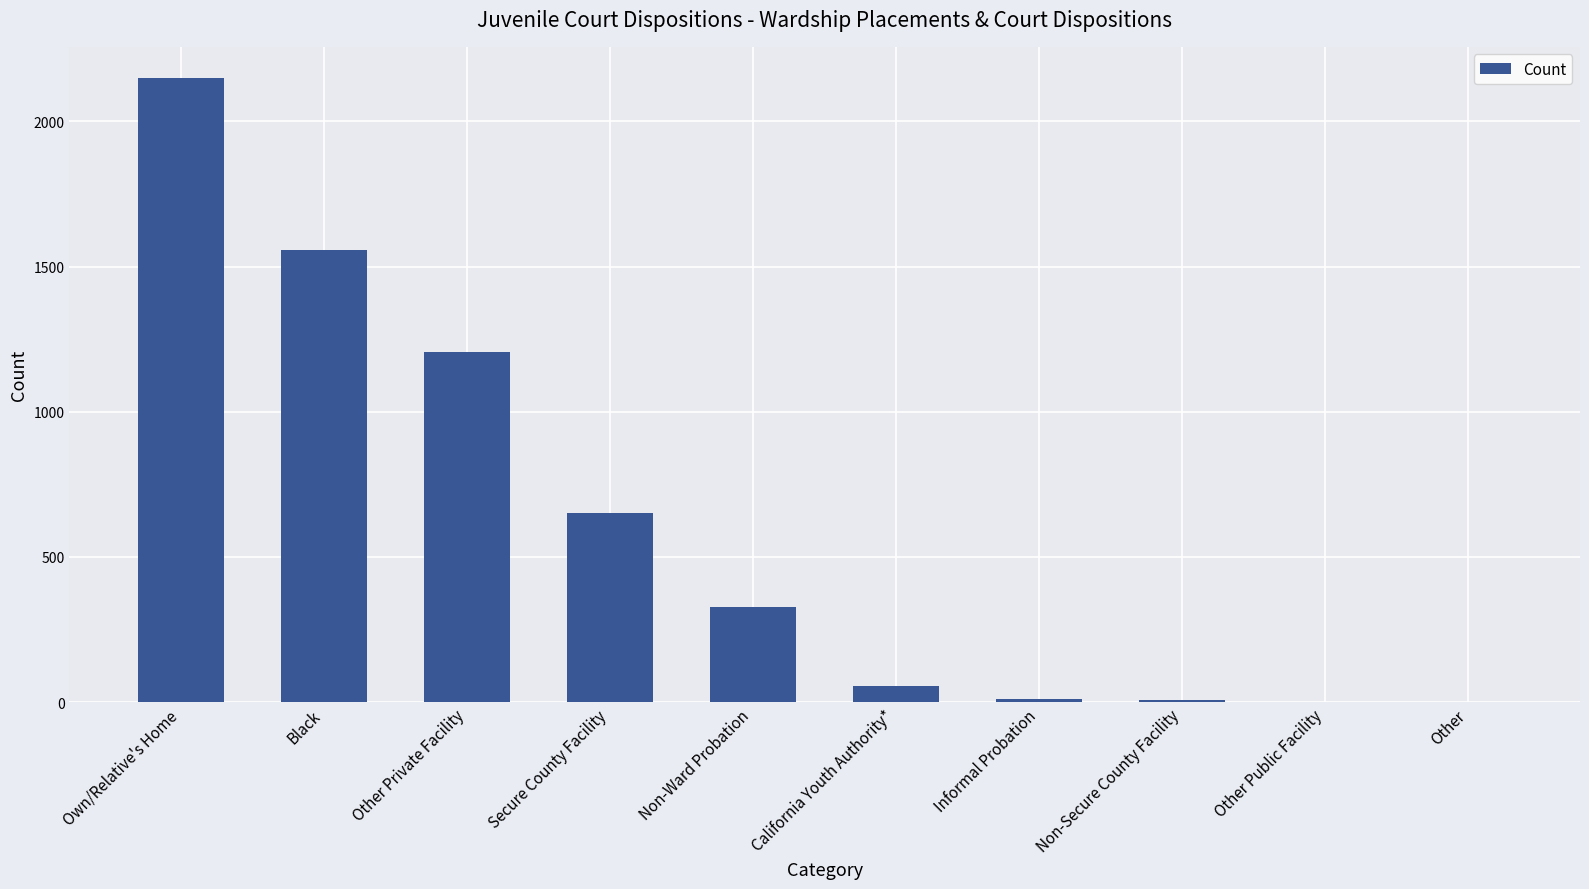

What is the change in value from Non-Secure County Facility to Other Public Facility?

-6